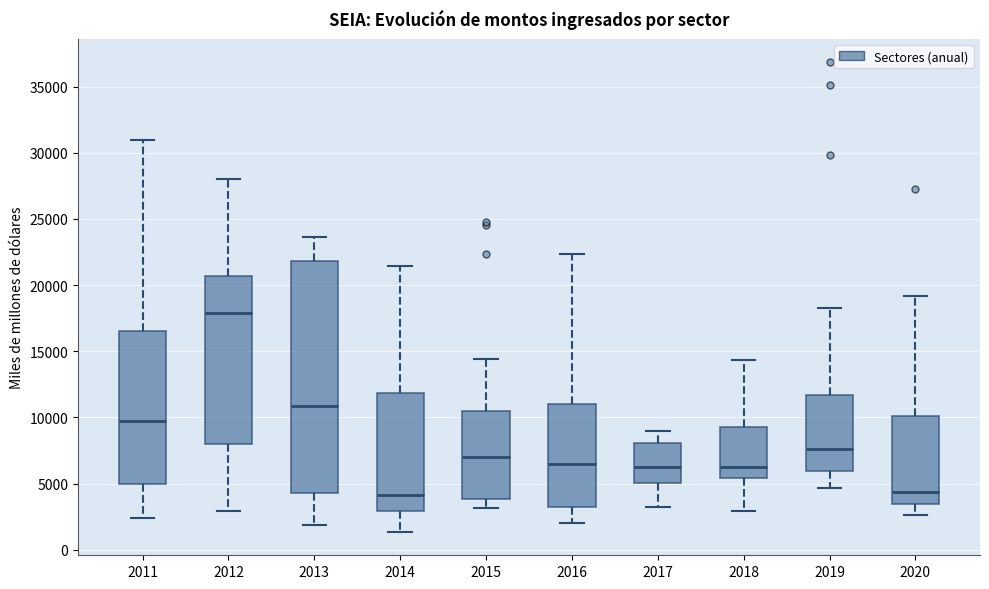

Reading left to right, transcribe this box plot: for each box, give where its median line is, the range the box spans, and where its two whiskers end, as read against the y-axis. The values are not printed on the chart, so give them approximately, as read against the axis.

2011: median 9500, box 5000 to 16500, whiskers 2500 to 31000
2012: median 18000, box 8000 to 20500, whiskers 3000 to 28000
2013: median 11000, box 4500 to 22000, whiskers 2000 to 23500
2014: median 4000, box 3000 to 12000, whiskers 1500 to 21500
2015: median 7000, box 4000 to 10500, whiskers 3000 to 14500
2016: median 6500, box 3000 to 11000, whiskers 2000 to 22500
2017: median 6000, box 5000 to 8000, whiskers 3000 to 9000
2018: median 6000, box 5500 to 9500, whiskers 3000 to 14500
2019: median 7500, box 6000 to 11500, whiskers 4500 to 18000
2020: median 4500, box 3500 to 10000, whiskers 2500 to 19000